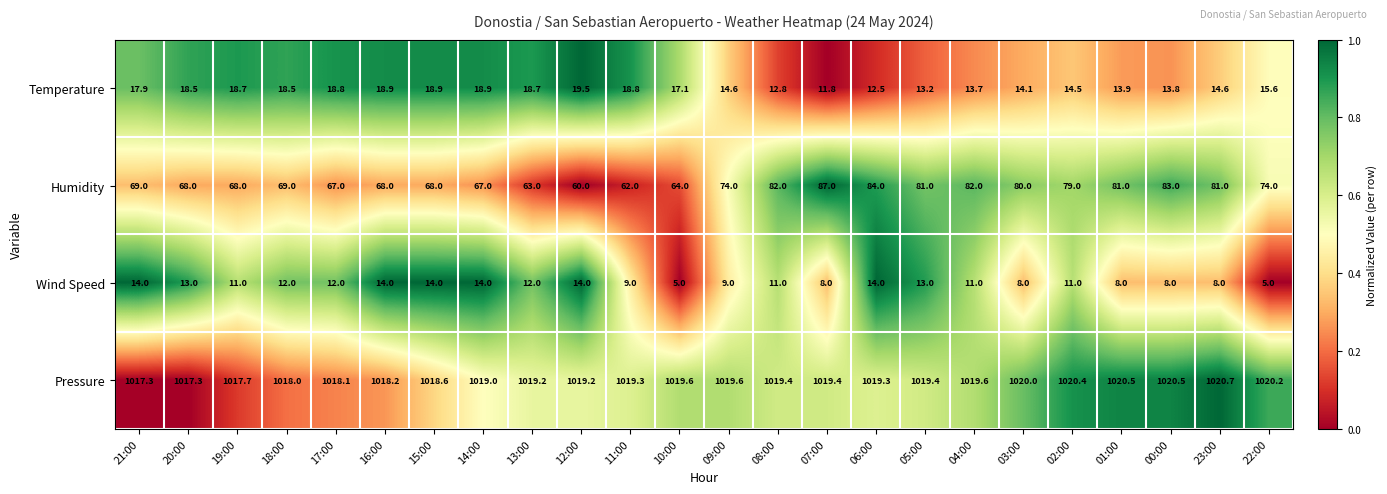

What is the maximum value for Wind Speed?

14.0